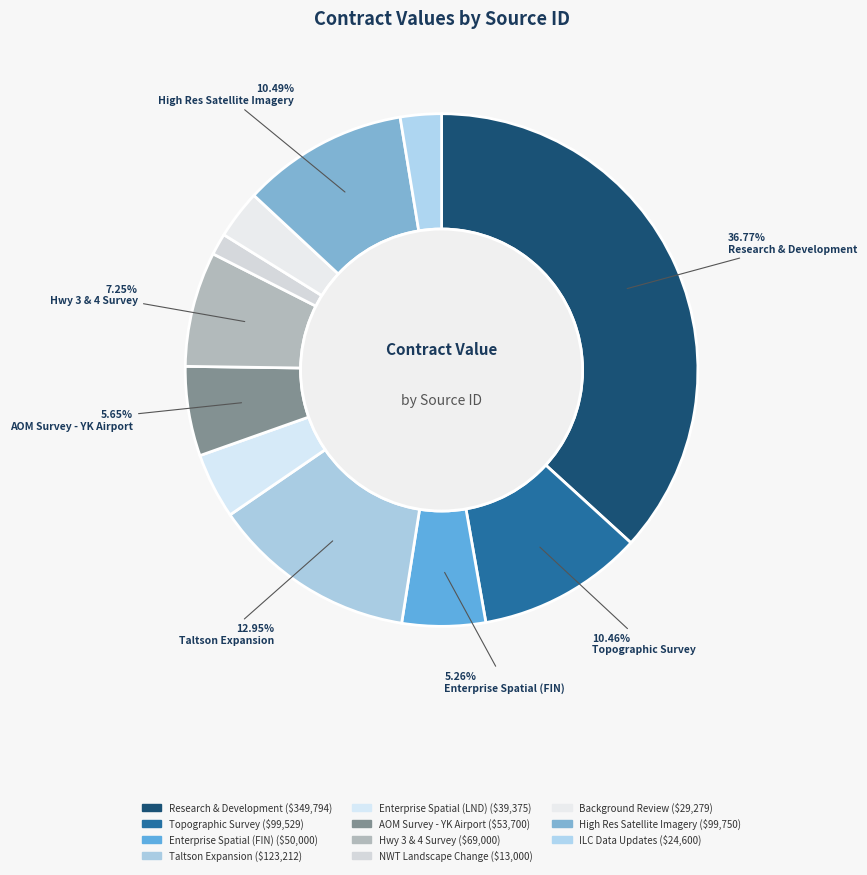

How many slices are in this pie chart?

11